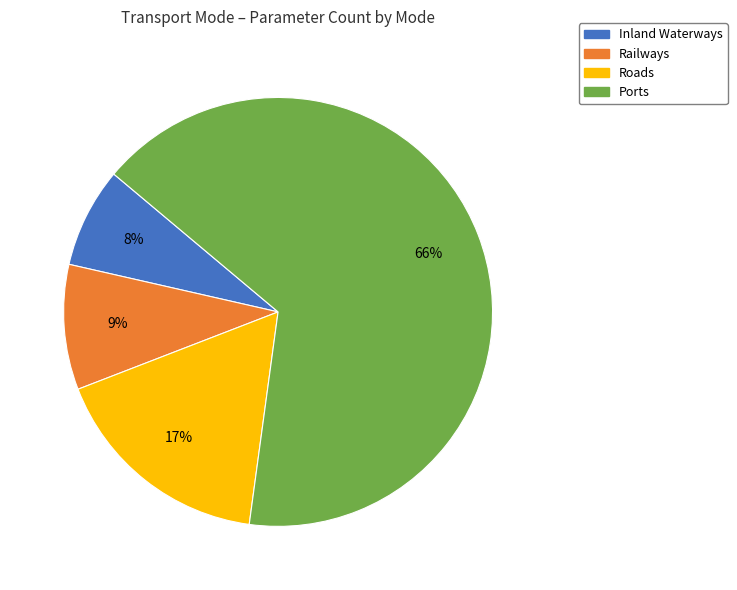

Rank the categories by value from lowest to highest.

Inland Waterways, Railways, Roads, Ports